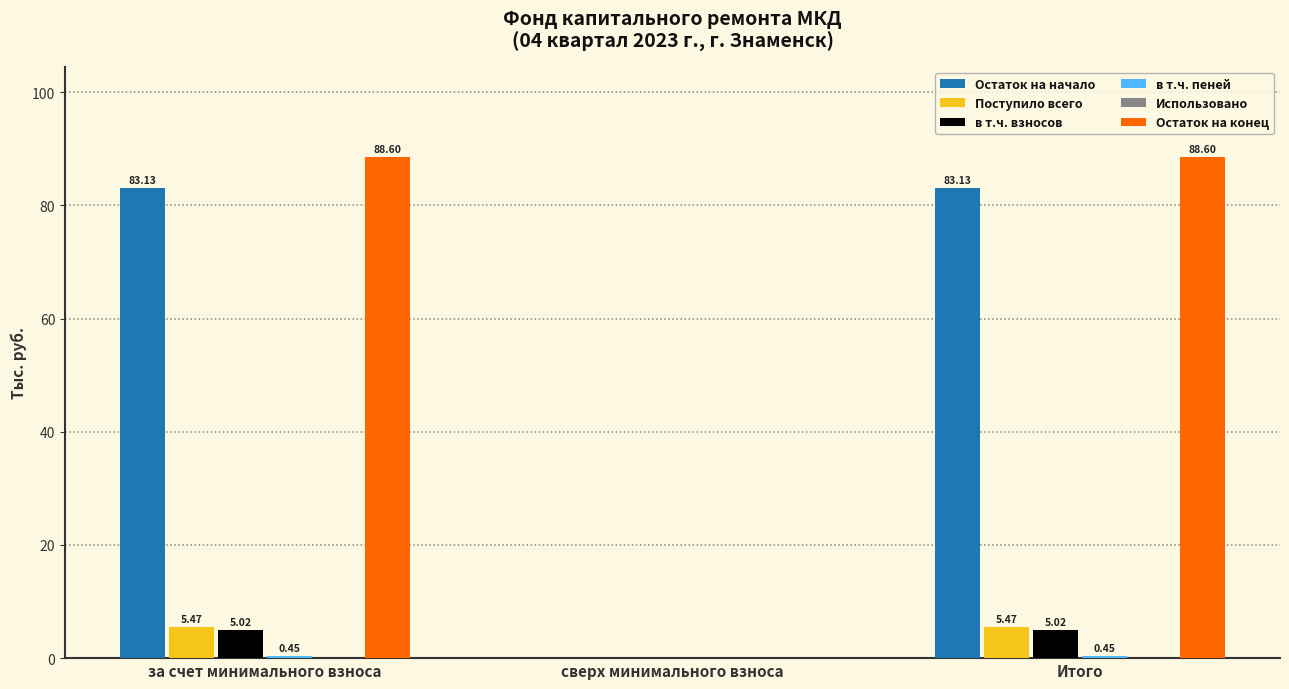

What is the sum of the Остаток на начало values at Итого and за счет минимального взноса?

166.3